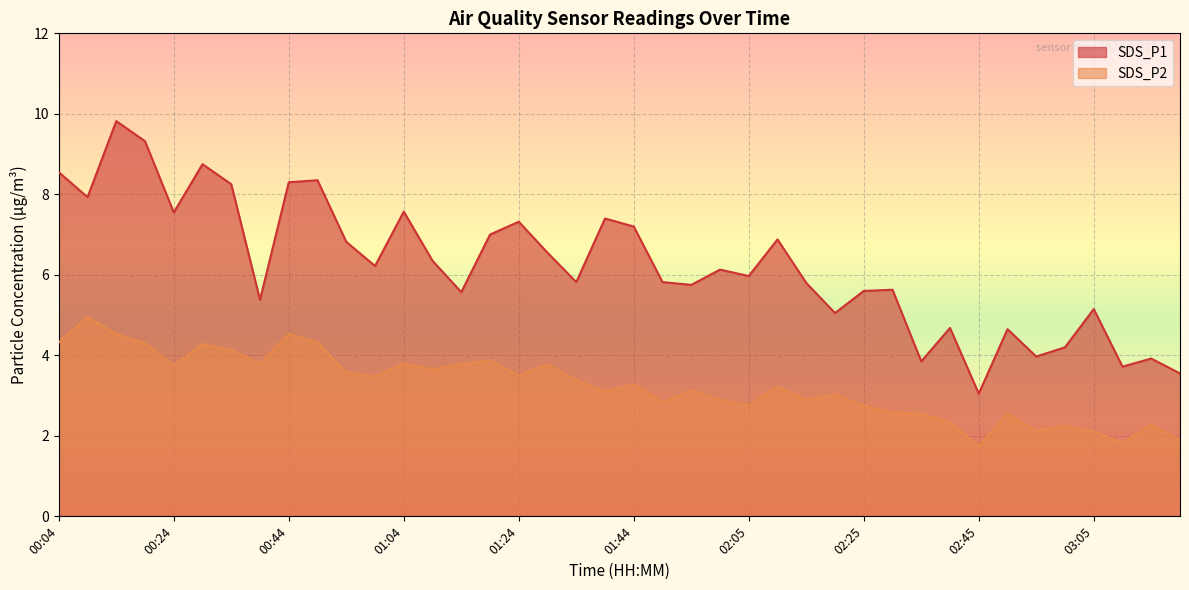

Is it true that SDS_P2 equals 2.5 at 02:35?

True